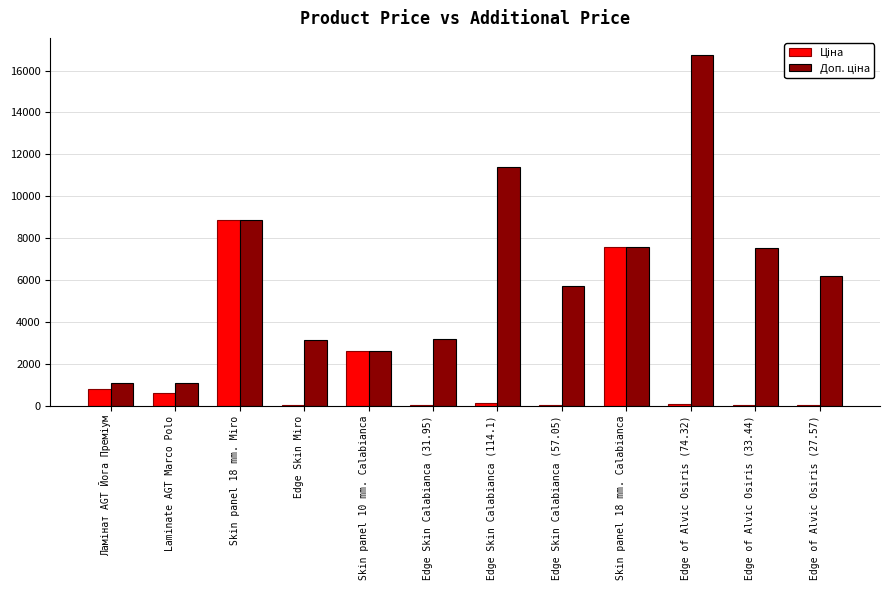

What is the total value across all series at Laminate AGT Marco Polo?

1671.6